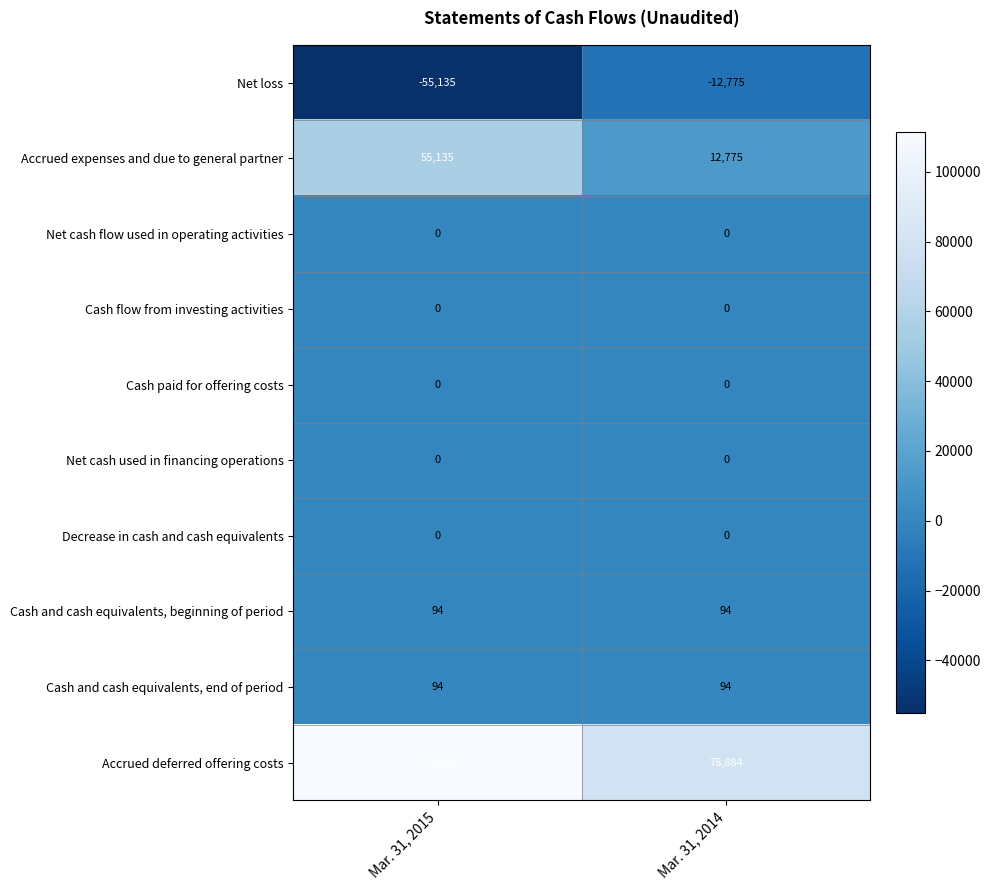

At which category is the sum across all series the highest?

Mar. 31, 2015